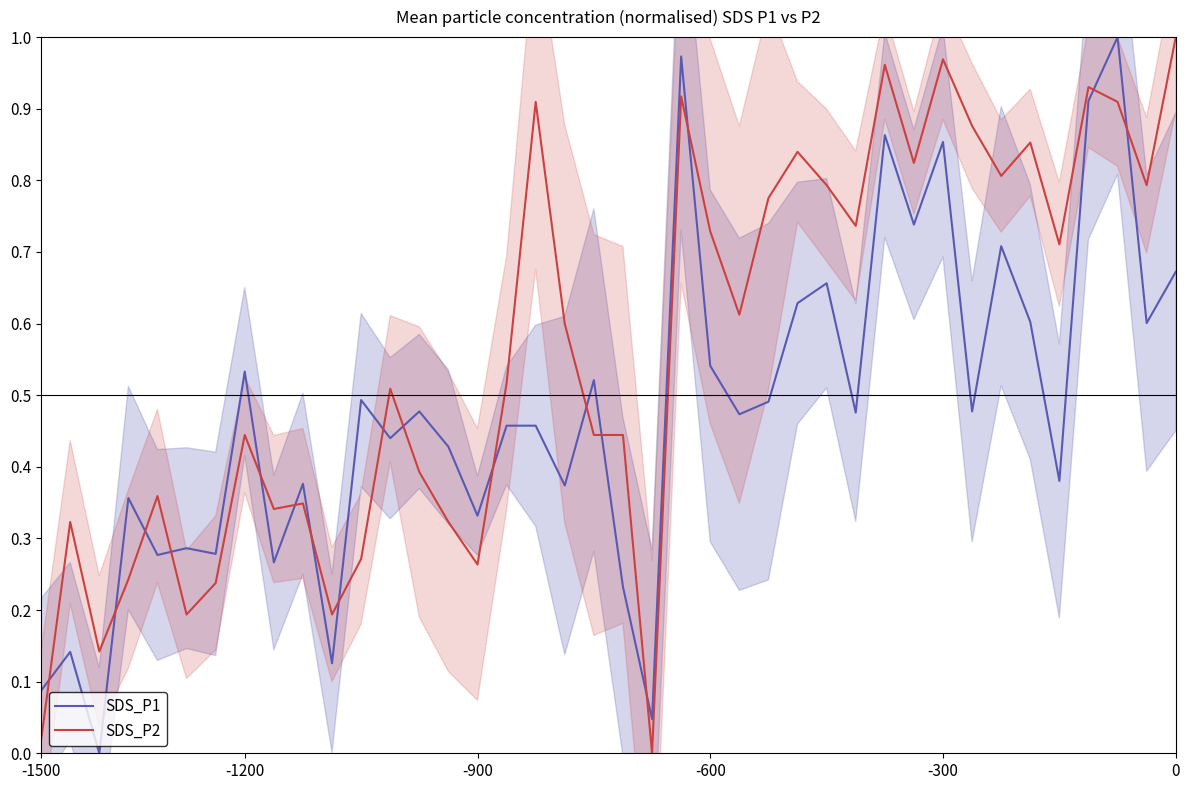

True or false: SDS_P2 has a value of 0.5 at 8.

False